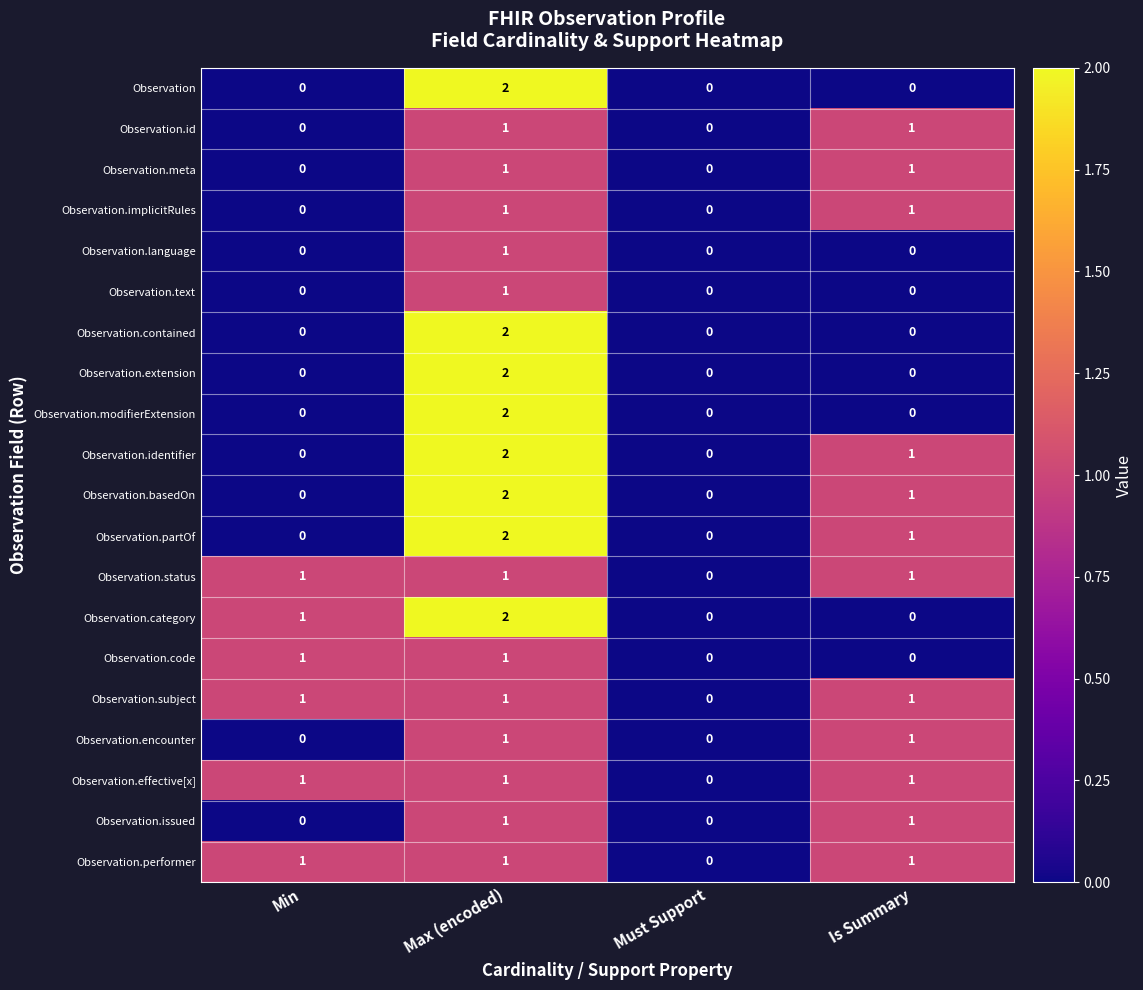

How many Observation.performer values are between 1 and 2?

3